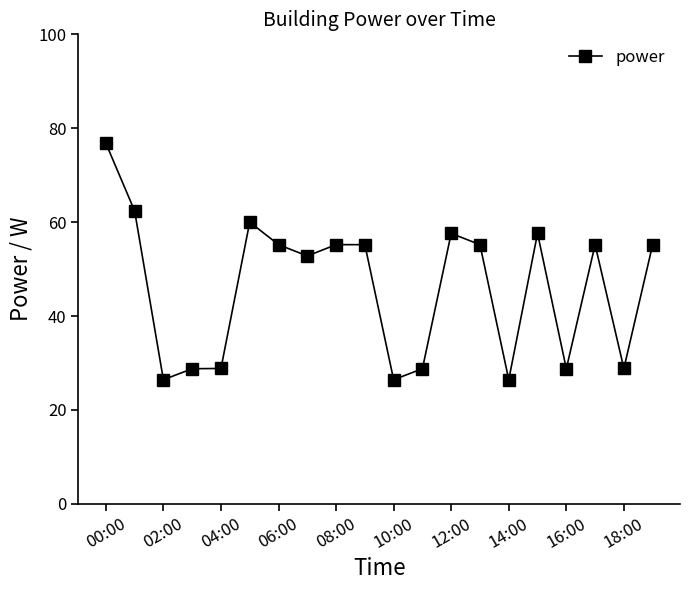

Reading left to right, transcribe all the data shown in this chart.

76.8	62.4	26.4	28.8	28.8	60.0	55.2	52.8	55.2	55.2	26.4	28.8	57.6	55.2	26.4	57.6	28.8	55.2	28.8	55.2